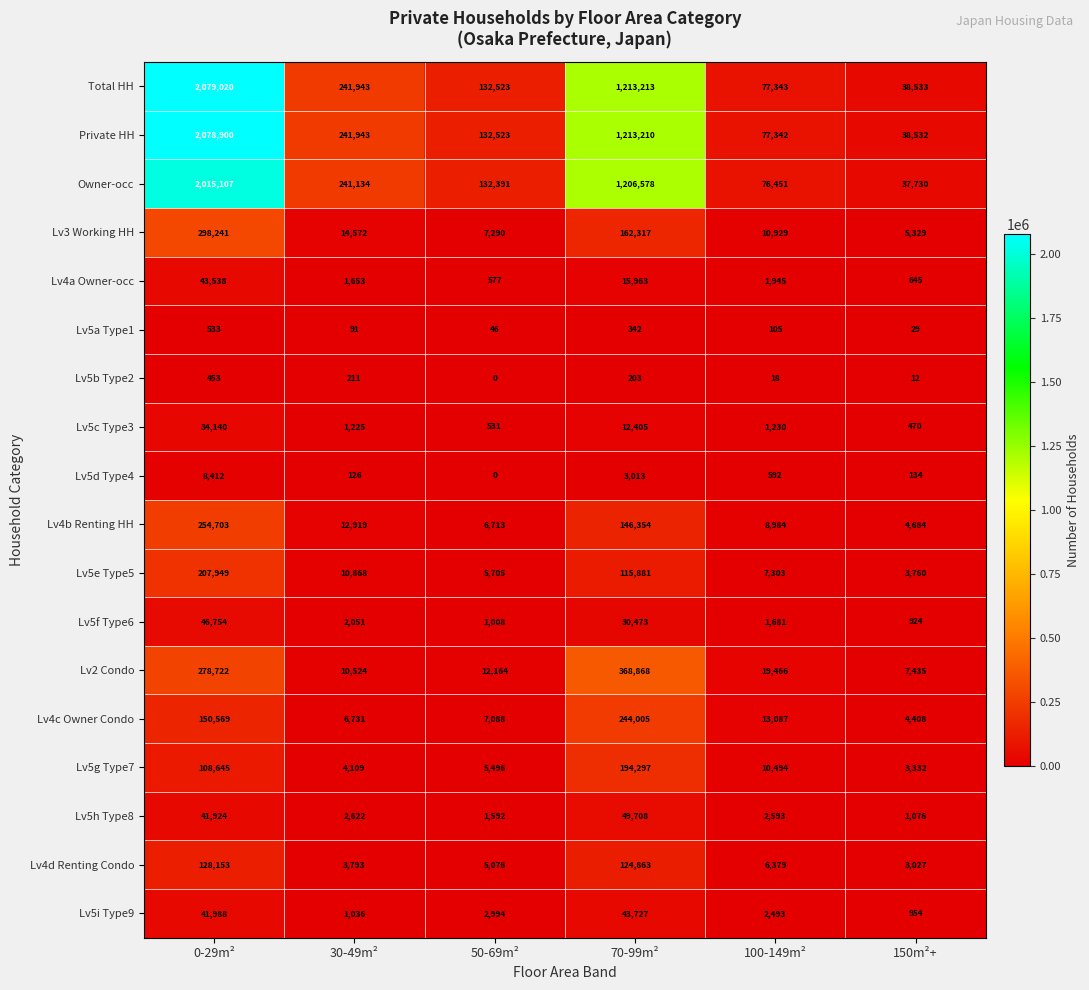

The value of Lv5c Type3 at 150m²+ is 614. True or false?

False